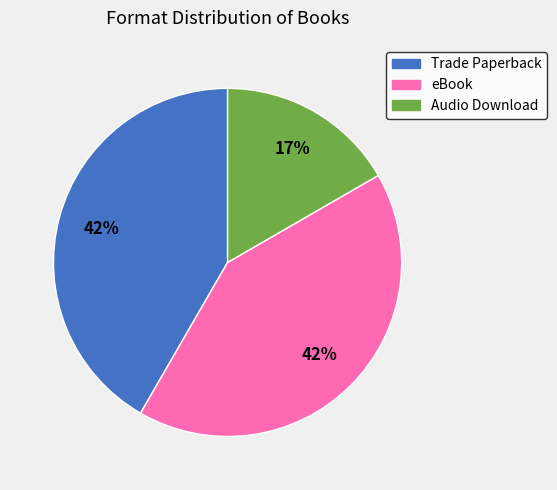

The Trade Paperback slice represents 42% of the pie. True or false?

True